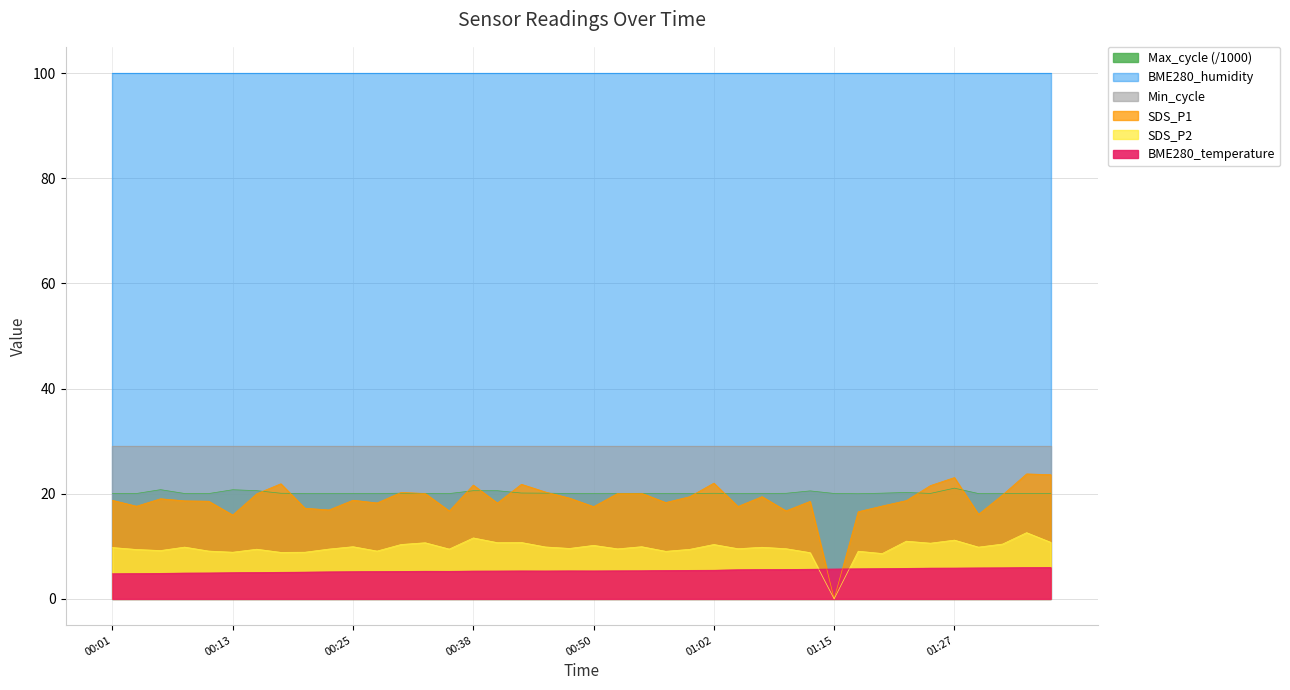

Is the value of BME280_temperature at 00:04 greater than the value of Max_cycle at 01:05?

No